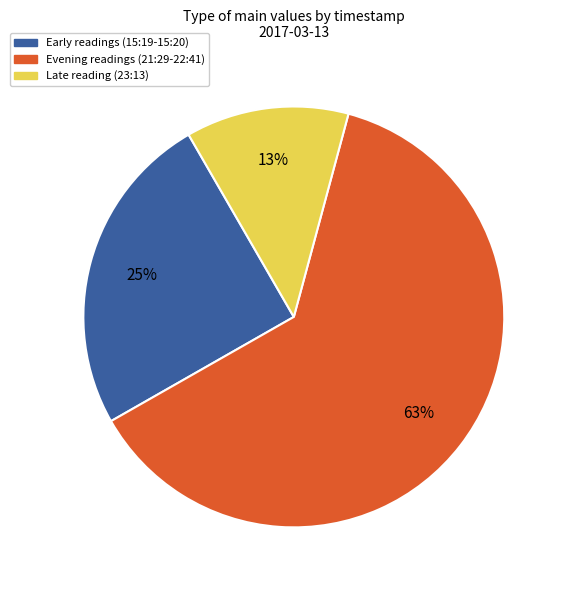

Does any single category account for the majority?

Yes